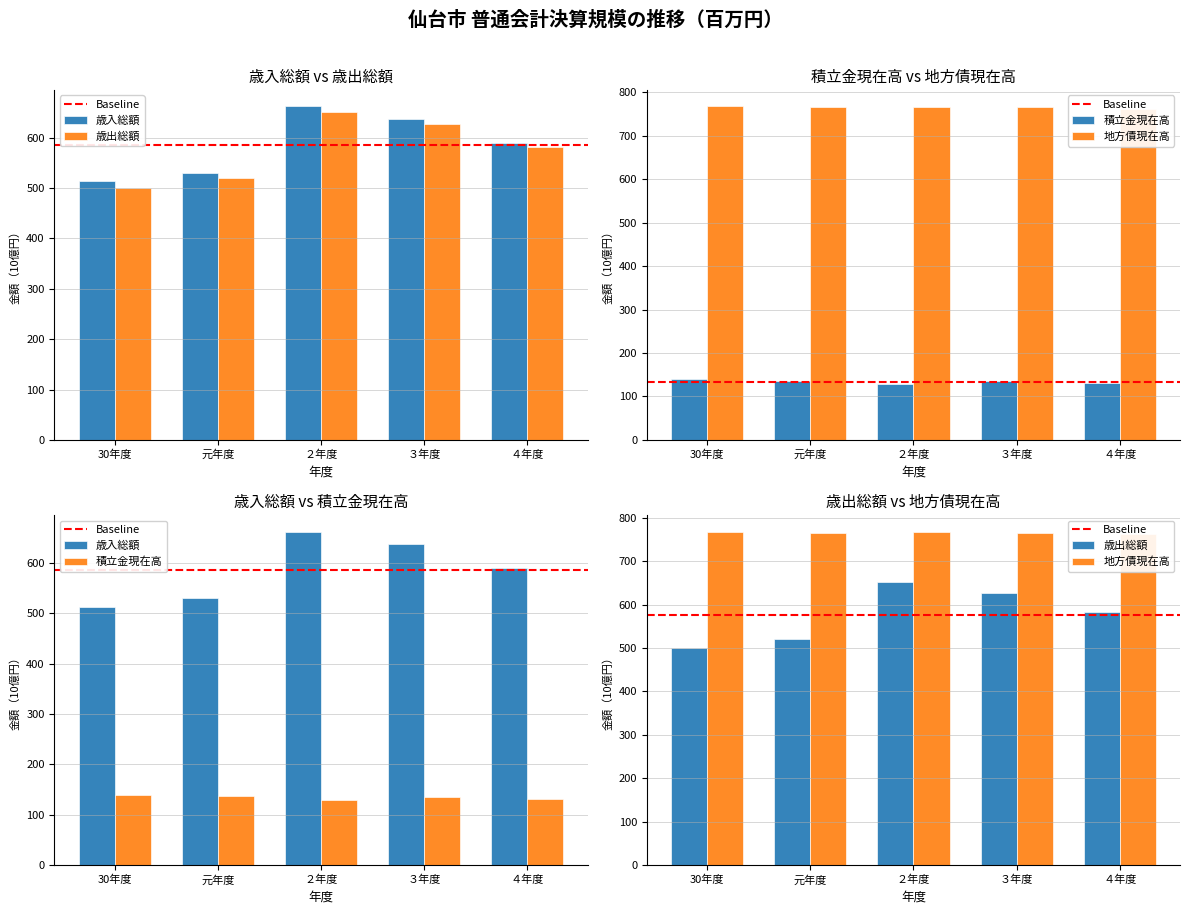

At which category is the sum across all series the highest?

２年度